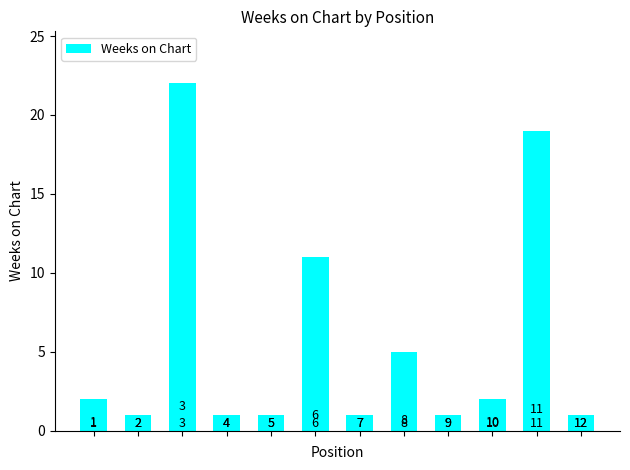

How many bars are there in total?

12